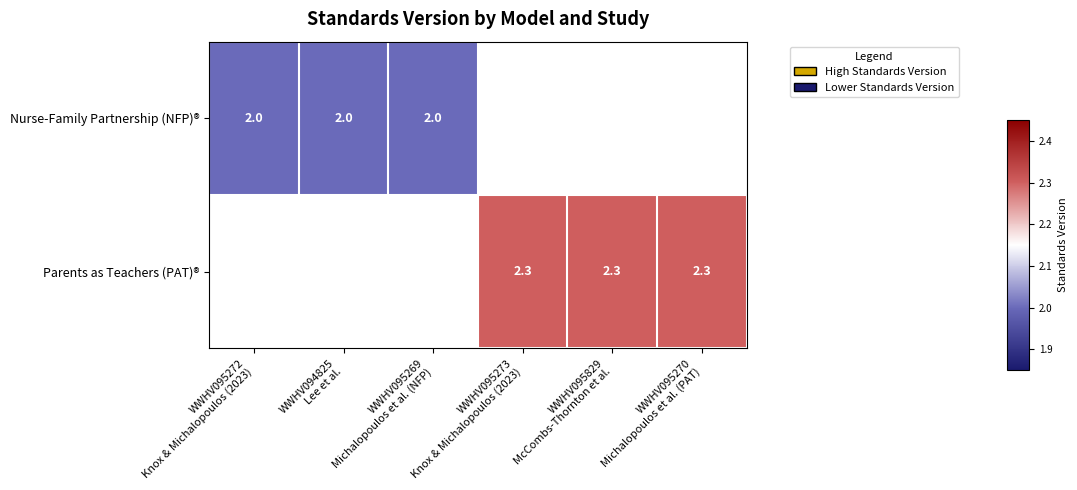

Which category has the highest value in the Parents as Teachers (PAT)® series?

WWHV095272 Knox & Michalopoulos (2023)